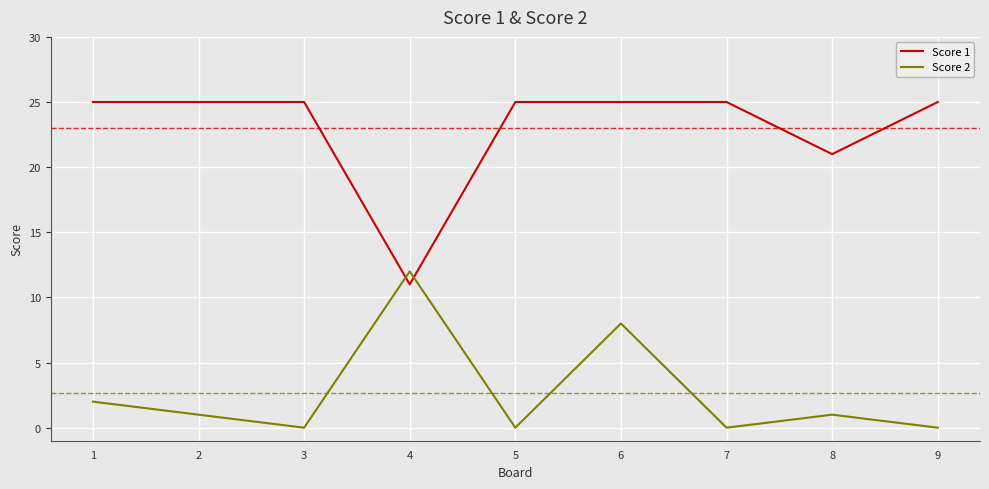

List the series in order of their overall mean, highest first.

Score 1, Score 2